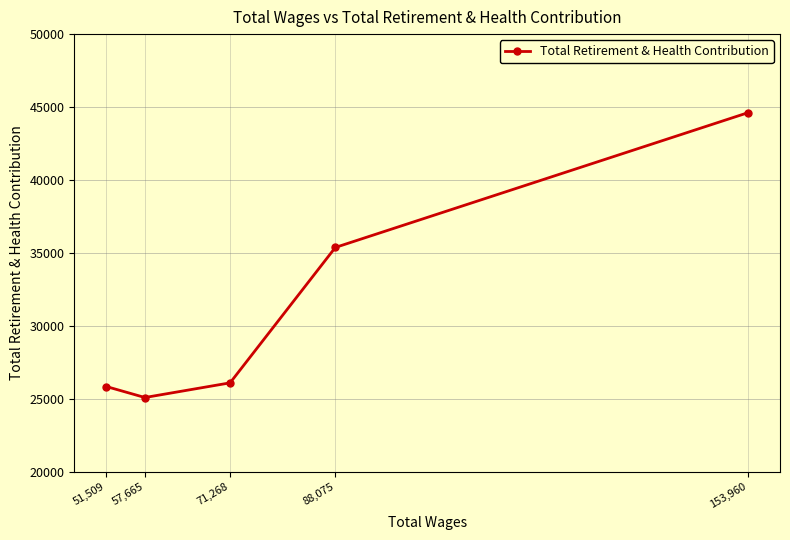

What is the label of the 4th point from the left?

88,075